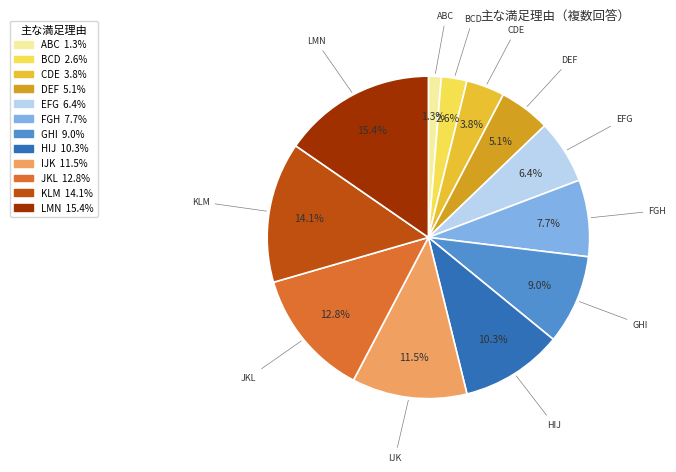

Which has a higher value, CDE or ABC?

CDE